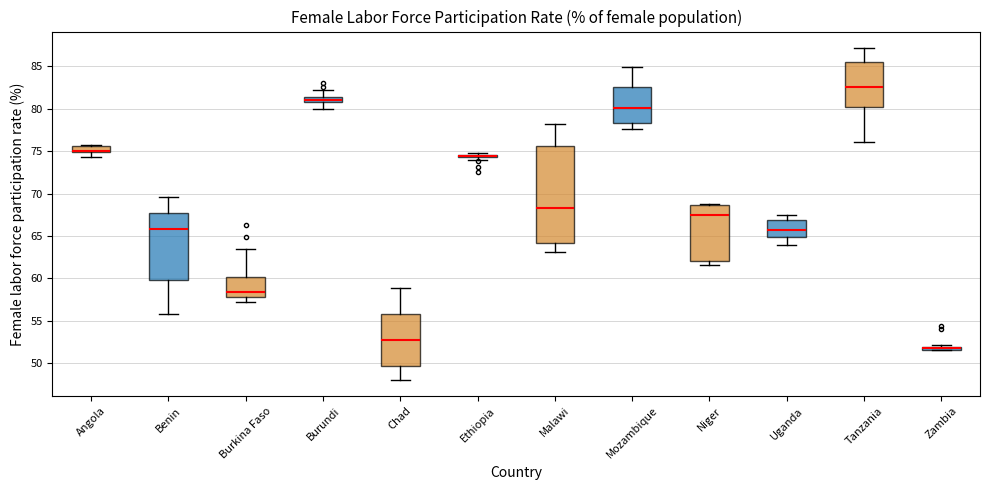

Where does the lower whisker of the box for Benin end on the y-axis? The values are not printed on the chart, so give them approximately, as read against the axis.

56.0